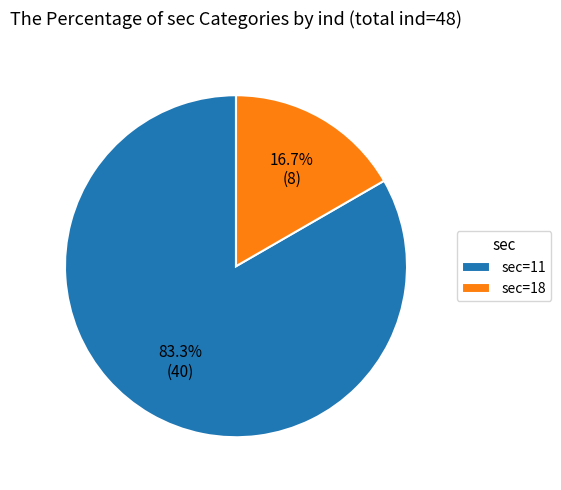

Approximately how many times larger is the value at sec=11 compared to sec=18?

5.0